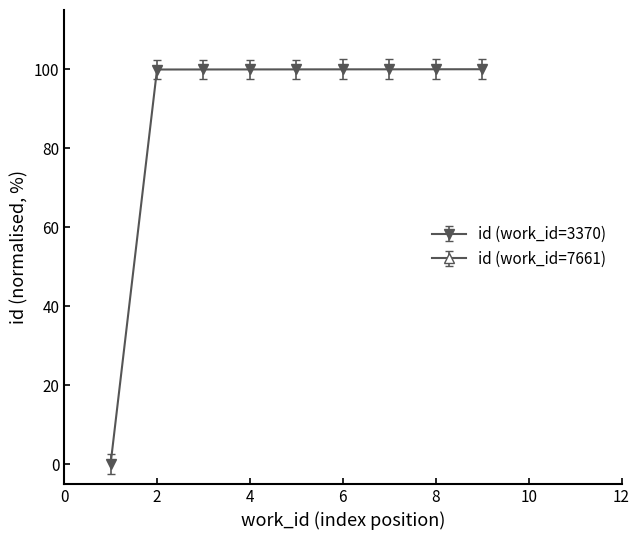

Does the chart have visible grid lines?

No